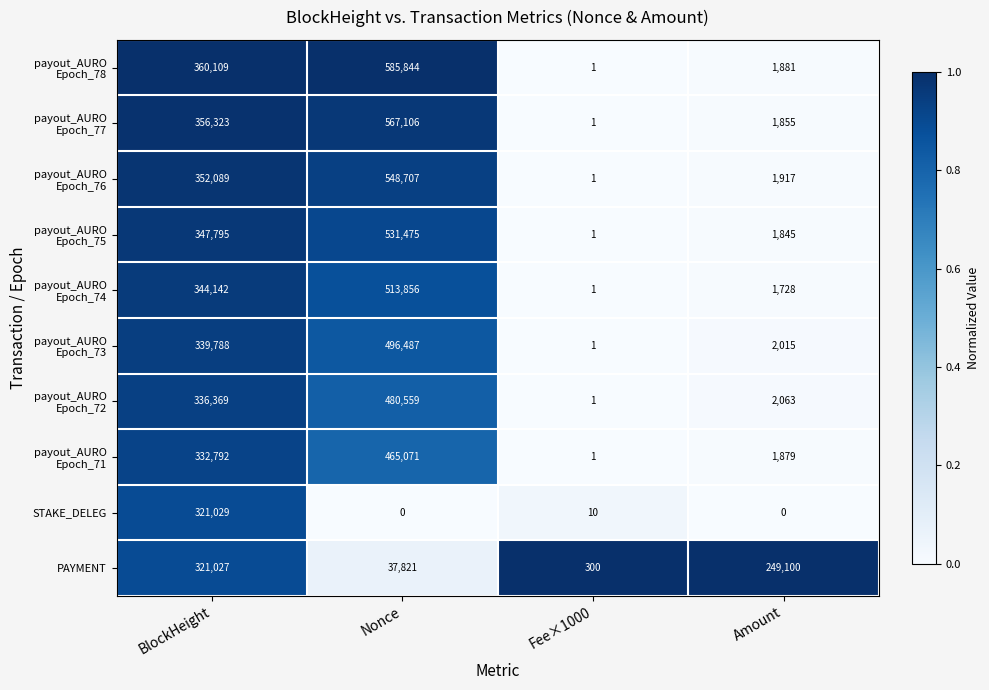

What is the difference between the highest and lowest values at Fee×1000?

299